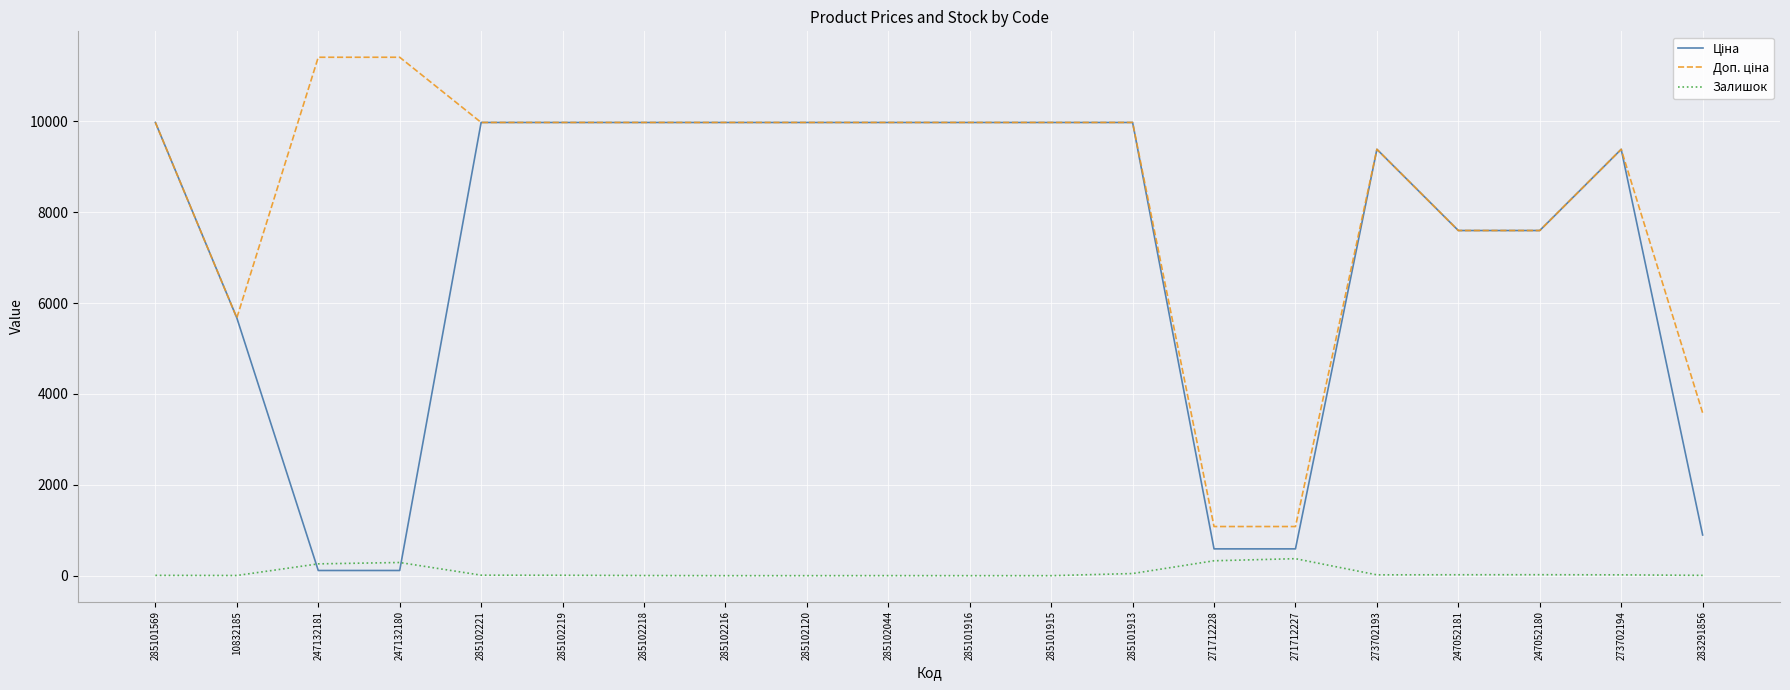

What is the difference between the highest and lowest values at 285101915?

9975.0